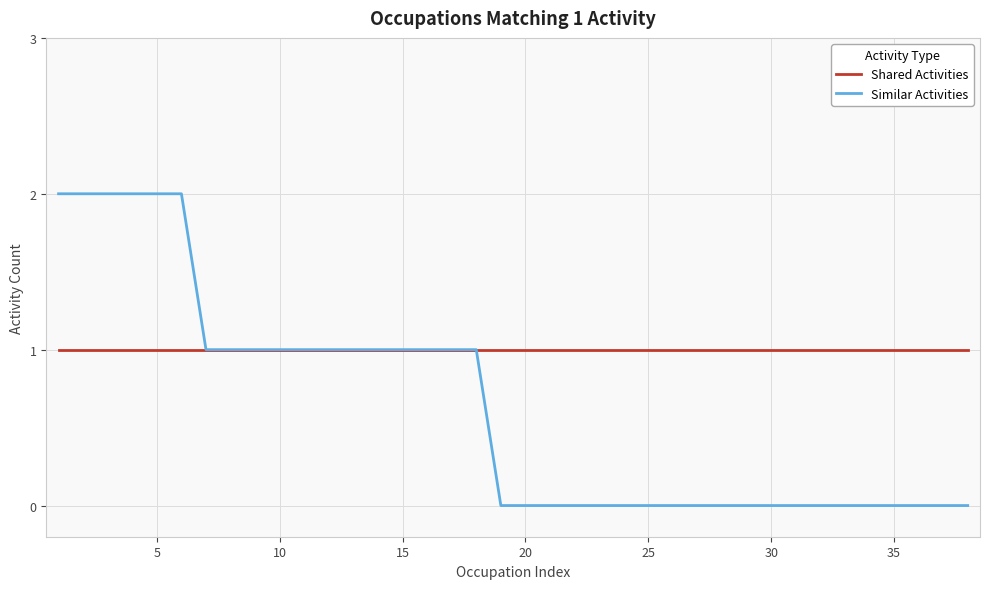

What is the sum of all Shared Activities values?

38